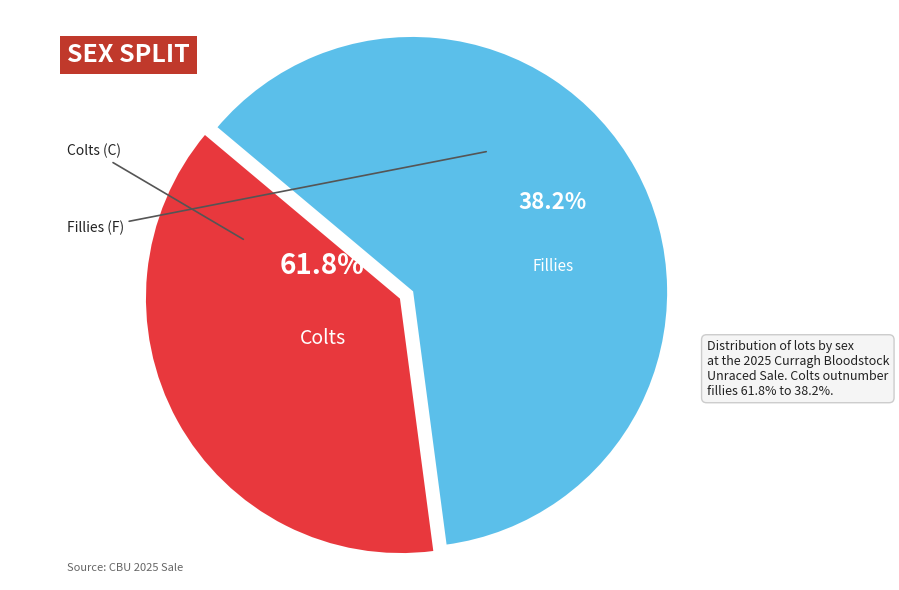

Rank the categories by value from lowest to highest.

F, C